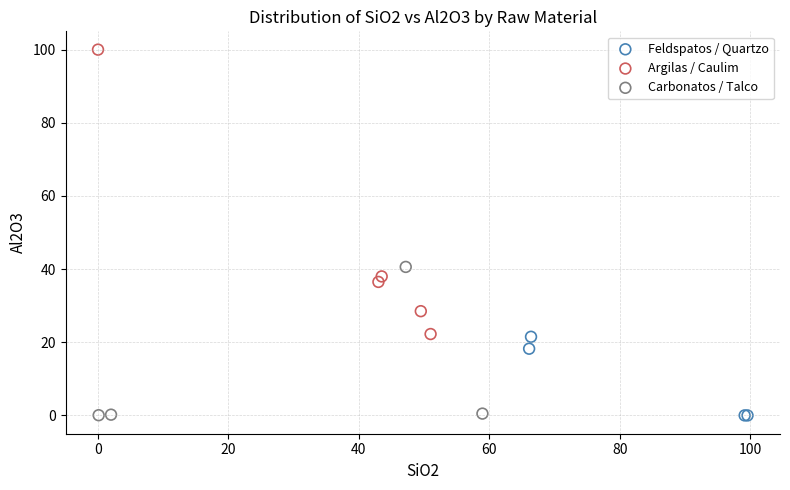

Which series has the widest spread of Y values?

Argilas / Caulim